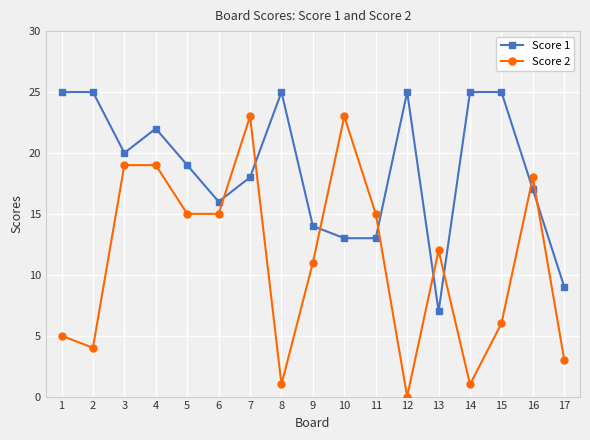

The value of Score 2 at 11 is 9. True or false?

False